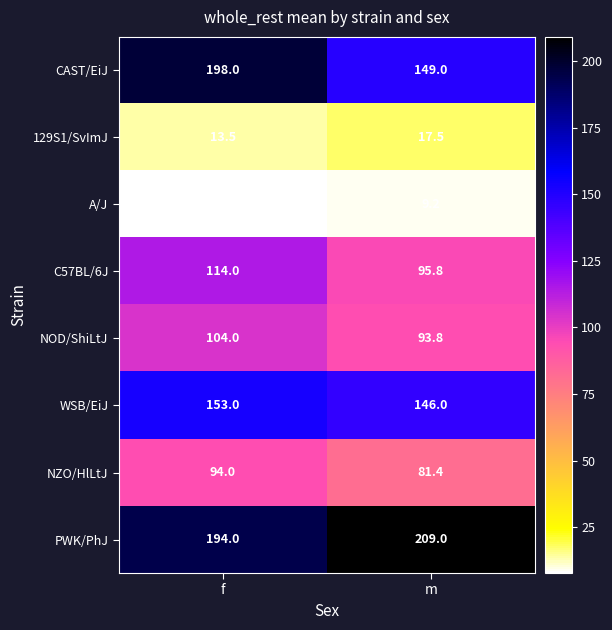

List the series in order of their peak value, highest first.

PWK/PhJ, CAST/EiJ, WSB/EiJ, C57BL/6J, NOD/ShiLtJ, NZO/HlLtJ, 129S1/SvImJ, A/J